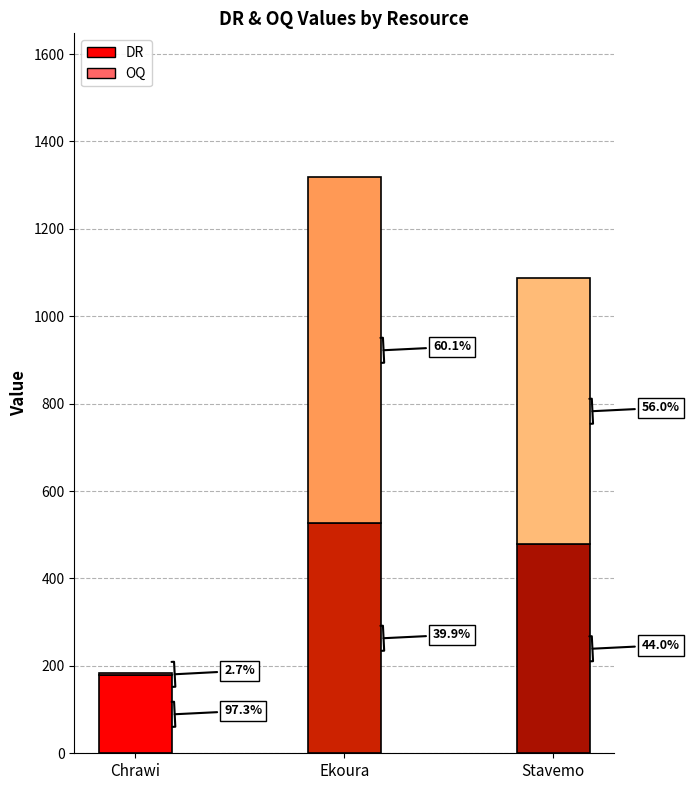

Does the chart contain any negative values?

No